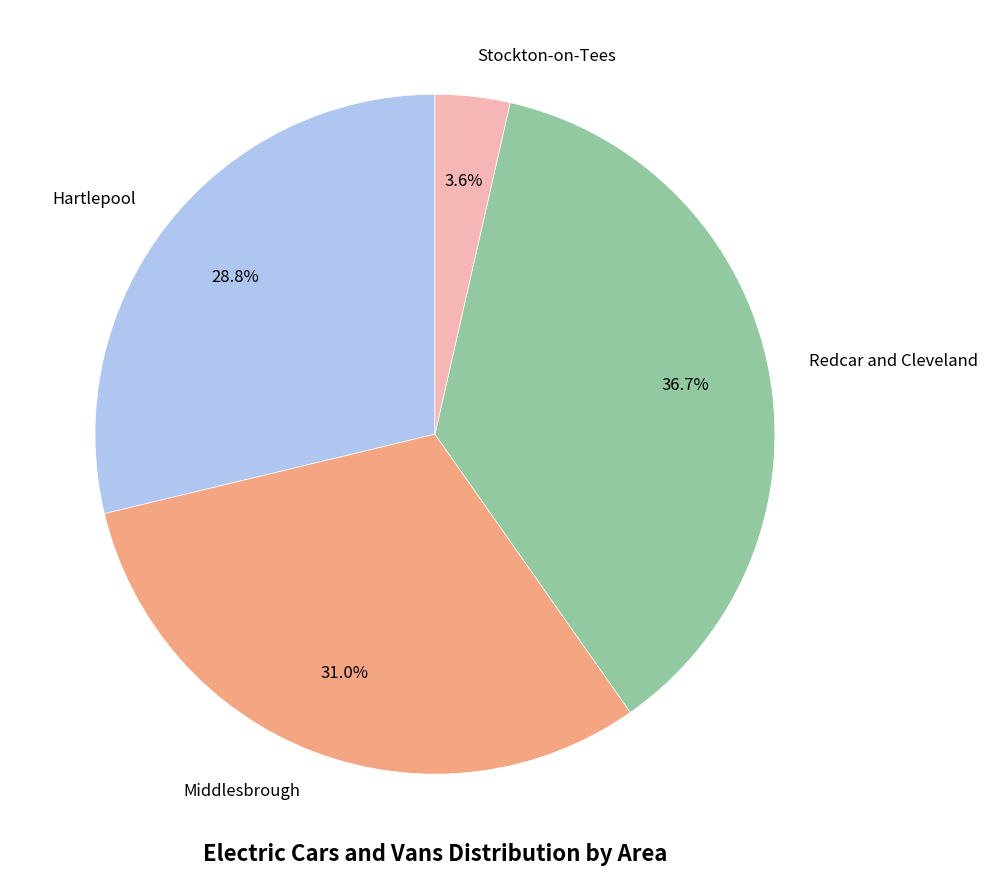

Rank the categories by value from lowest to highest.

Stockton-on-Tees, Hartlepool, Middlesbrough, Redcar and Cleveland